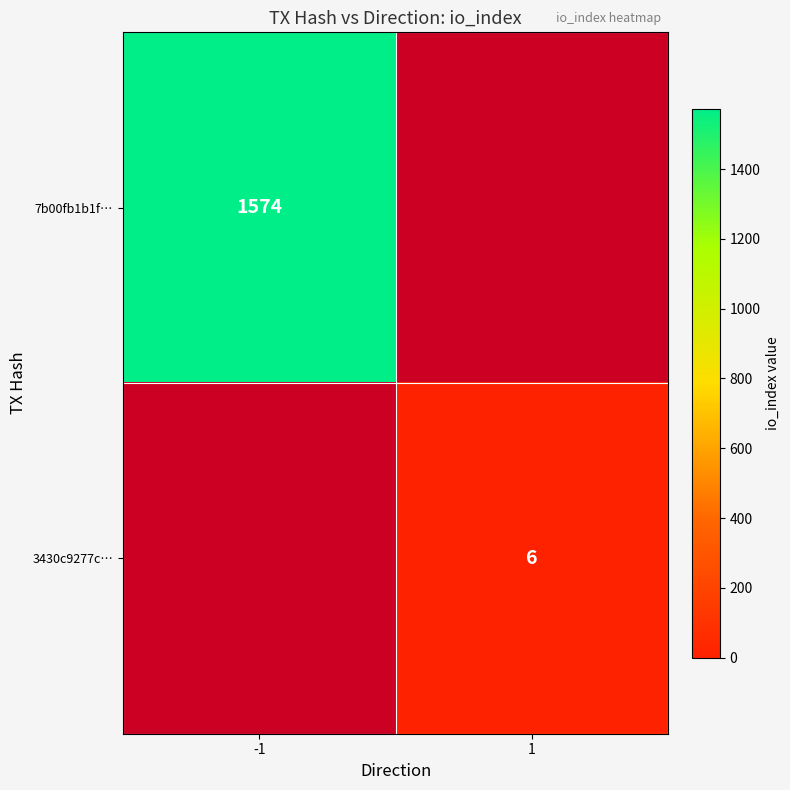

True or false: 7b00fb1b1f… has a value of 1574 at -1.

True